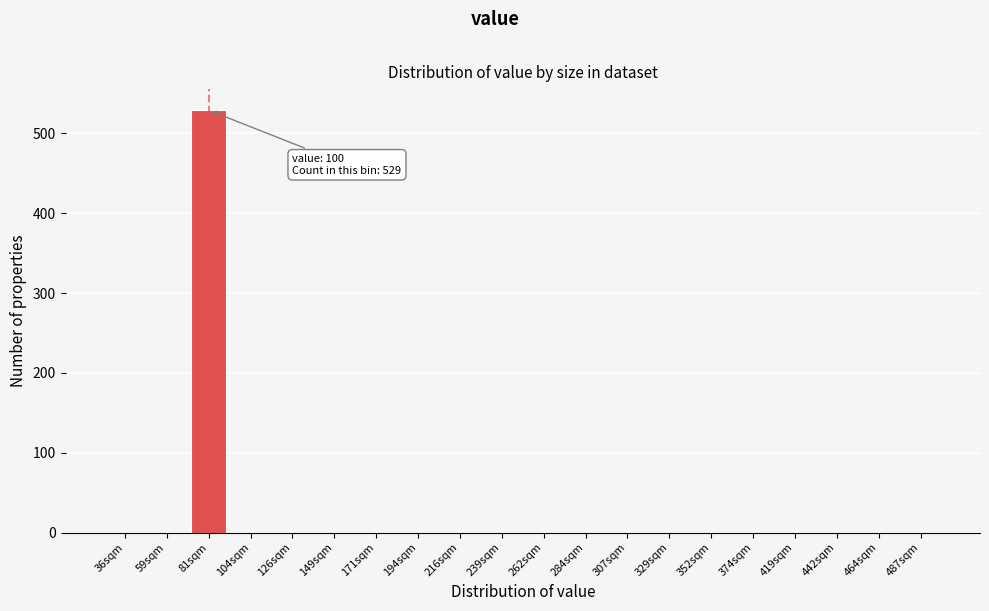

Reading right to left, what are all the values shown in this chart?

487sqm=0	464sqm=0	442sqm=0	419sqm=0	374sqm=0	352sqm=0	329sqm=0	307sqm=0	284sqm=0	262sqm=0	239sqm=0	216sqm=0	194sqm=0	171sqm=0	149sqm=0	126sqm=0	104sqm=0	81sqm=529	59sqm=0	36sqm=0